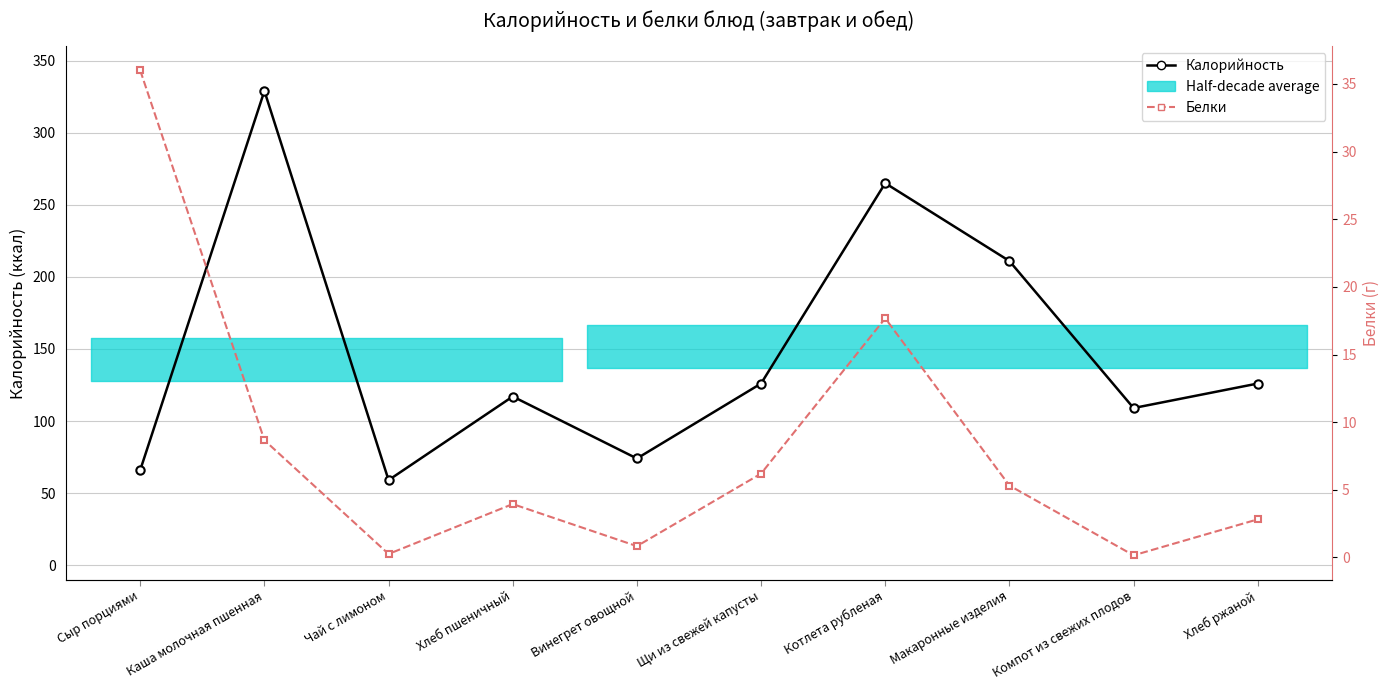

What is the greatest value displayed?

329.0